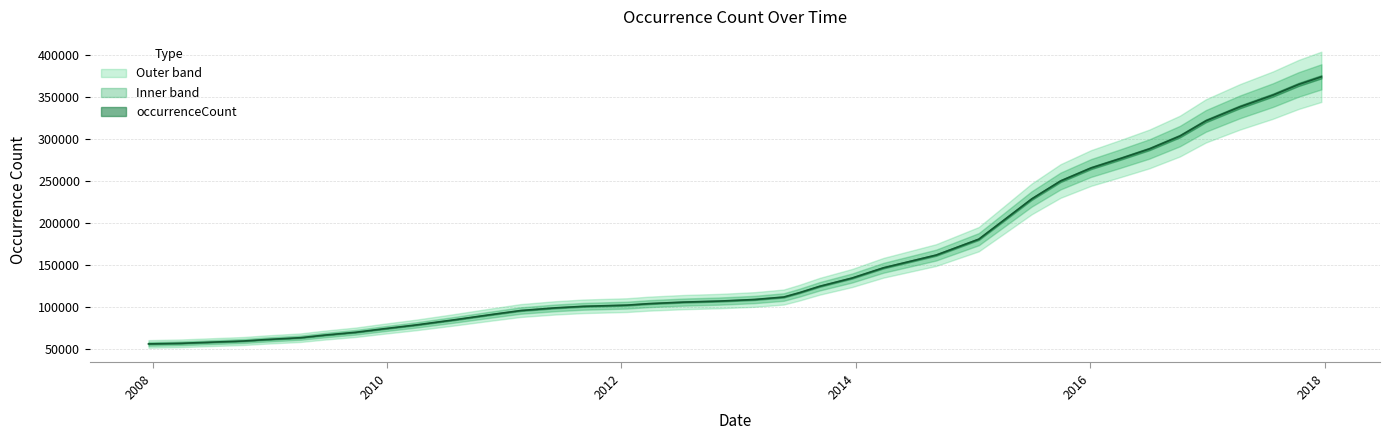

What is the ratio of the value at 2015-07-03 to the value at 2012-03-26?

2.2